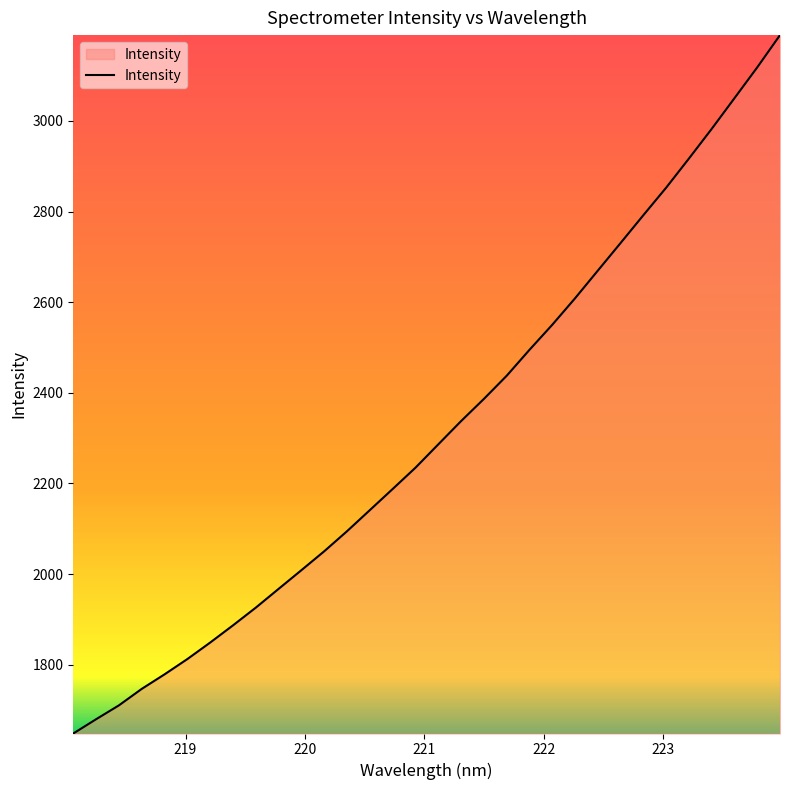

What is the maximum value shown in the chart?

3189.5